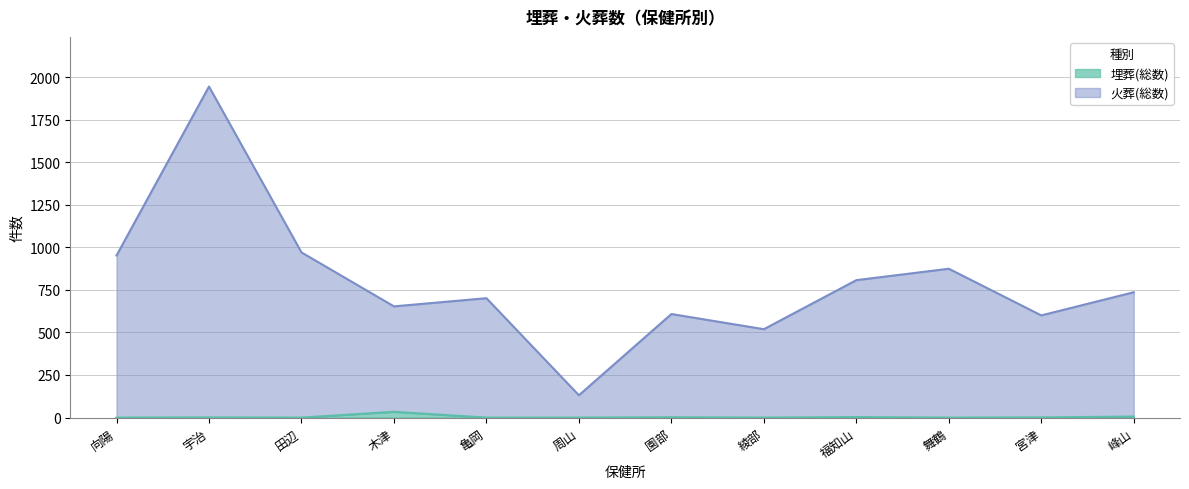

True or false: 火葬(総数) and 埋葬(総数) intersect in this chart.

False